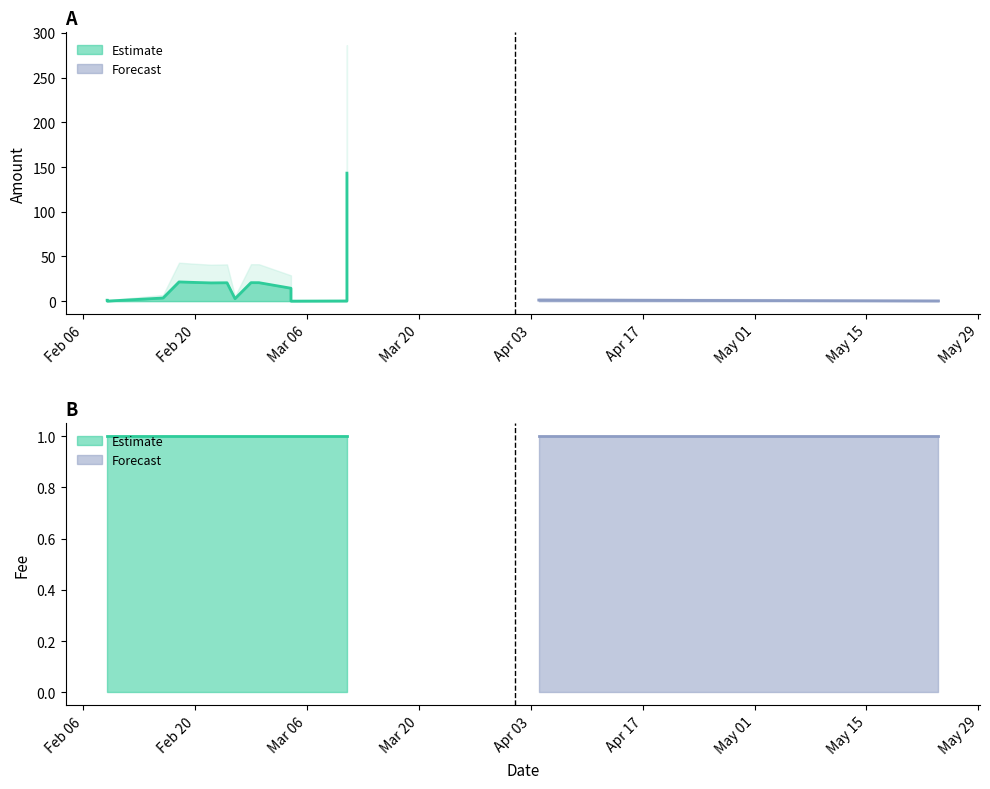

True or false: Amount_upper has a value of 0.4 at 2018-05-24.

False